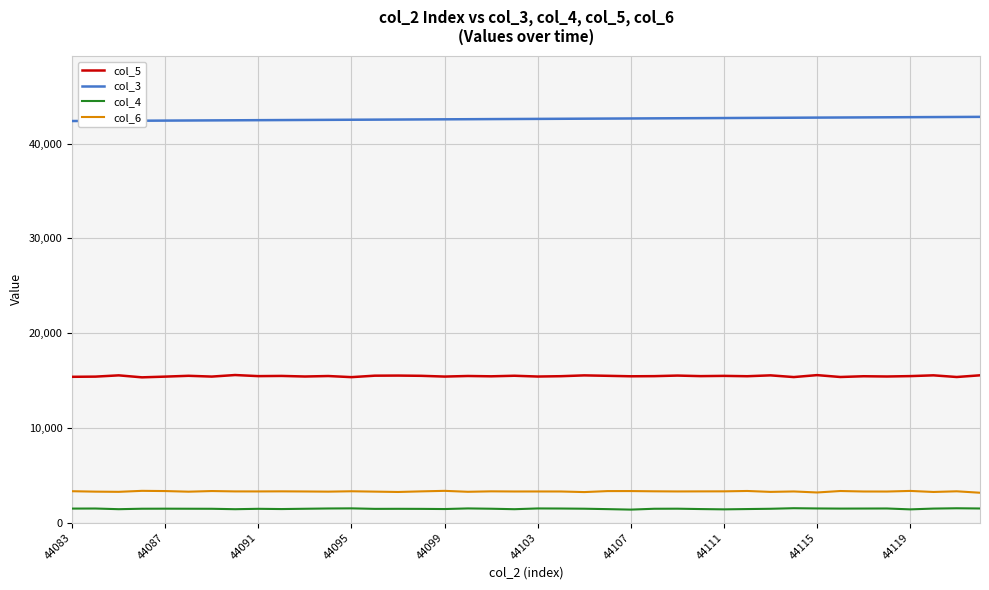

True or false: col_3 and col_6 cross at least once.

False